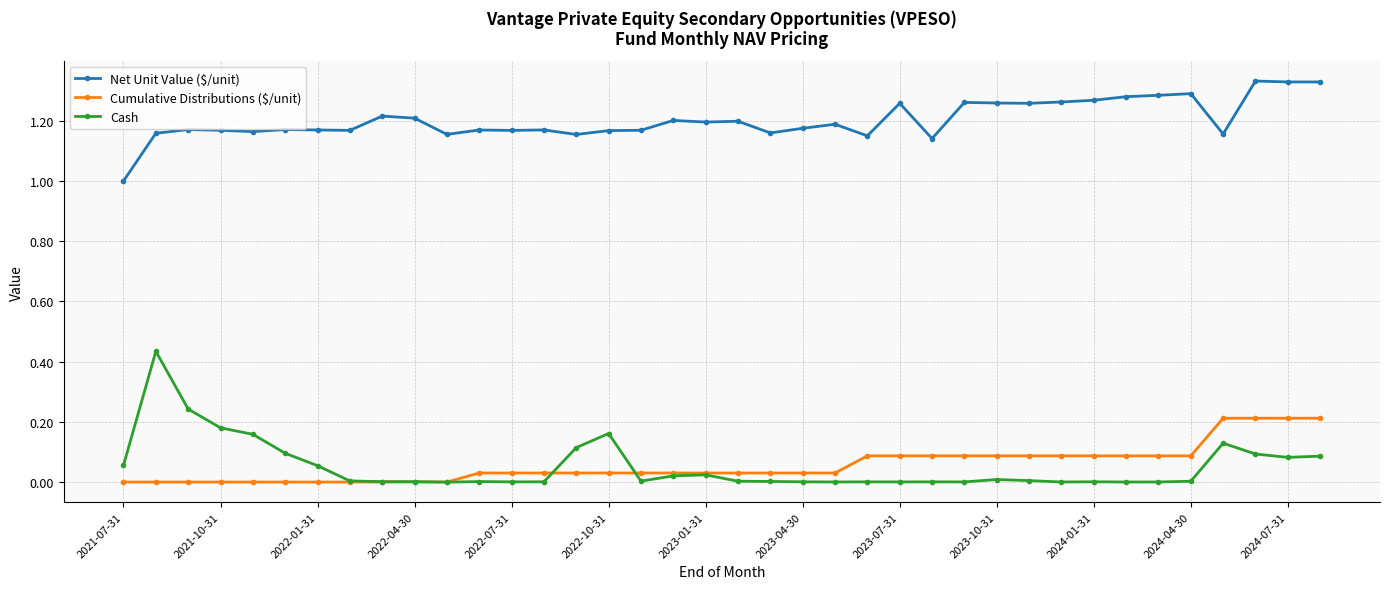

Which series has the largest range (max minus min)?

Cash